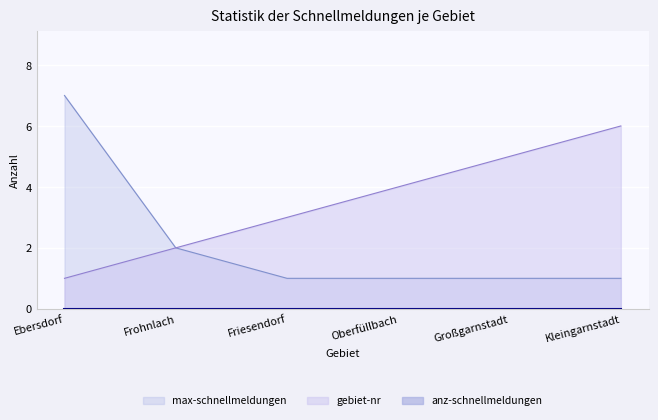

True or false: gebiet-nr and max-schnellmeldungen intersect in this chart.

False